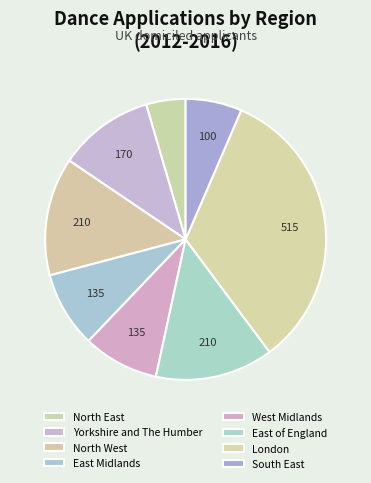

Which category has the smallest portion of the pie?

North East